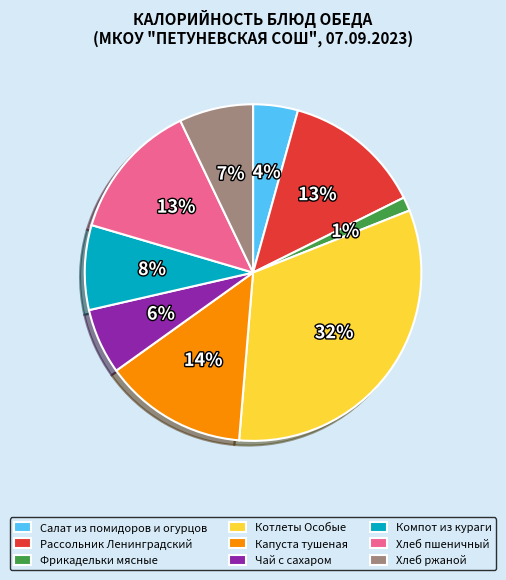

To the nearest percent, what is the combined percentage of Капуста тушеная and Фрикадельки мясные?

15%